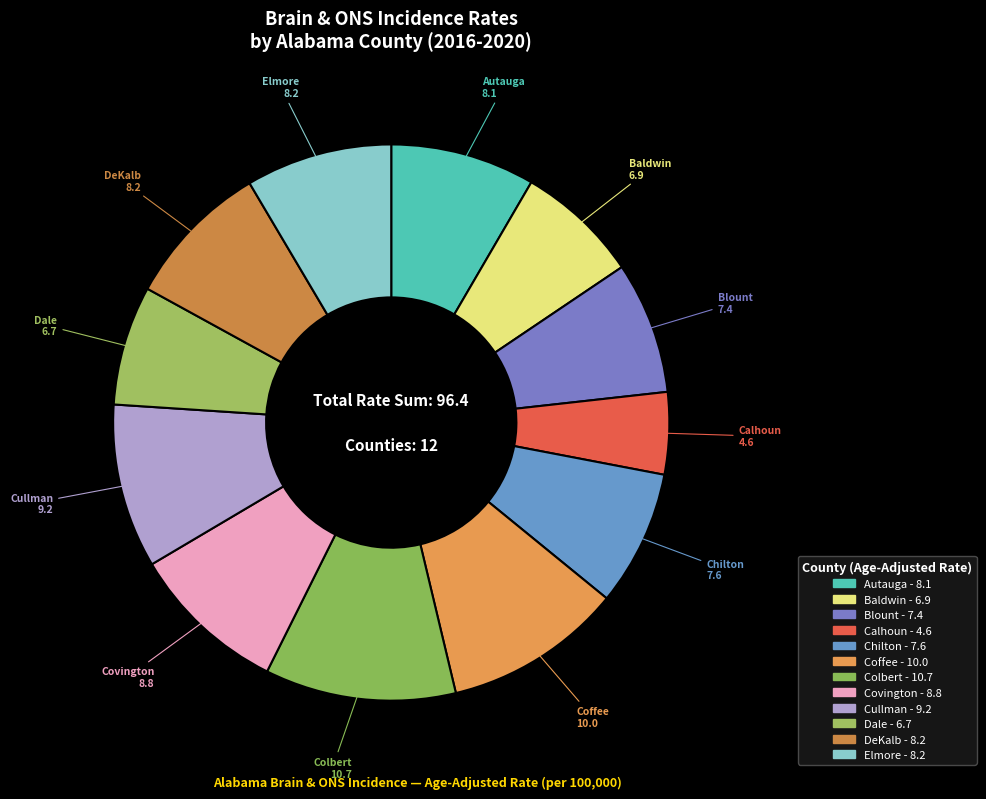

Rank the categories by value from highest to lowest.

Colbert County, Coffee County, Cullman County, Covington County, DeKalb County, Elmore County, Autauga County, Chilton County, Blount County, Baldwin County, Dale County, Calhoun County